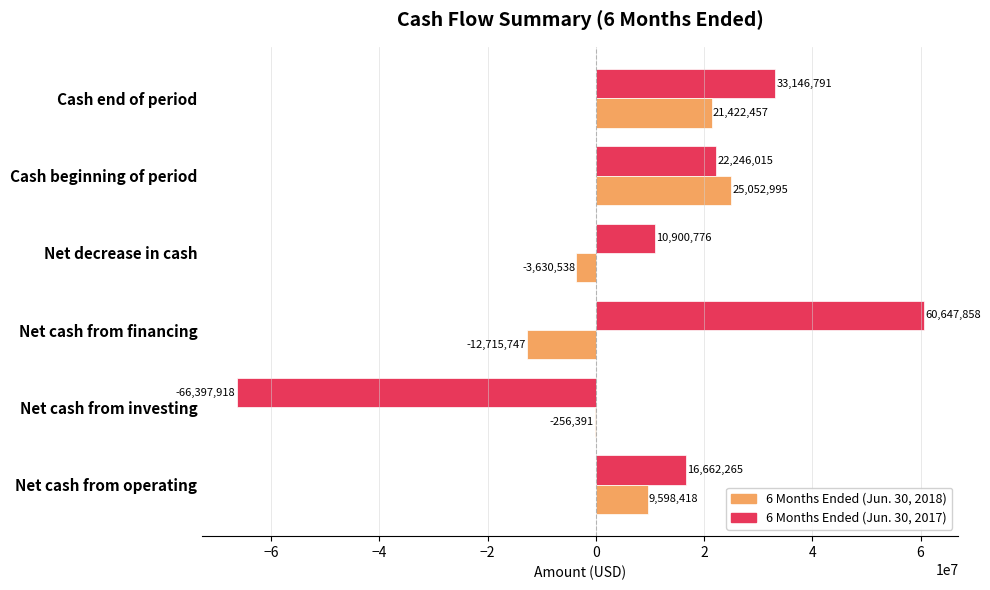

Which series changed the most between Net cash from investing and Cash end of period?

6 Months Ended (Jun. 30, 2017)